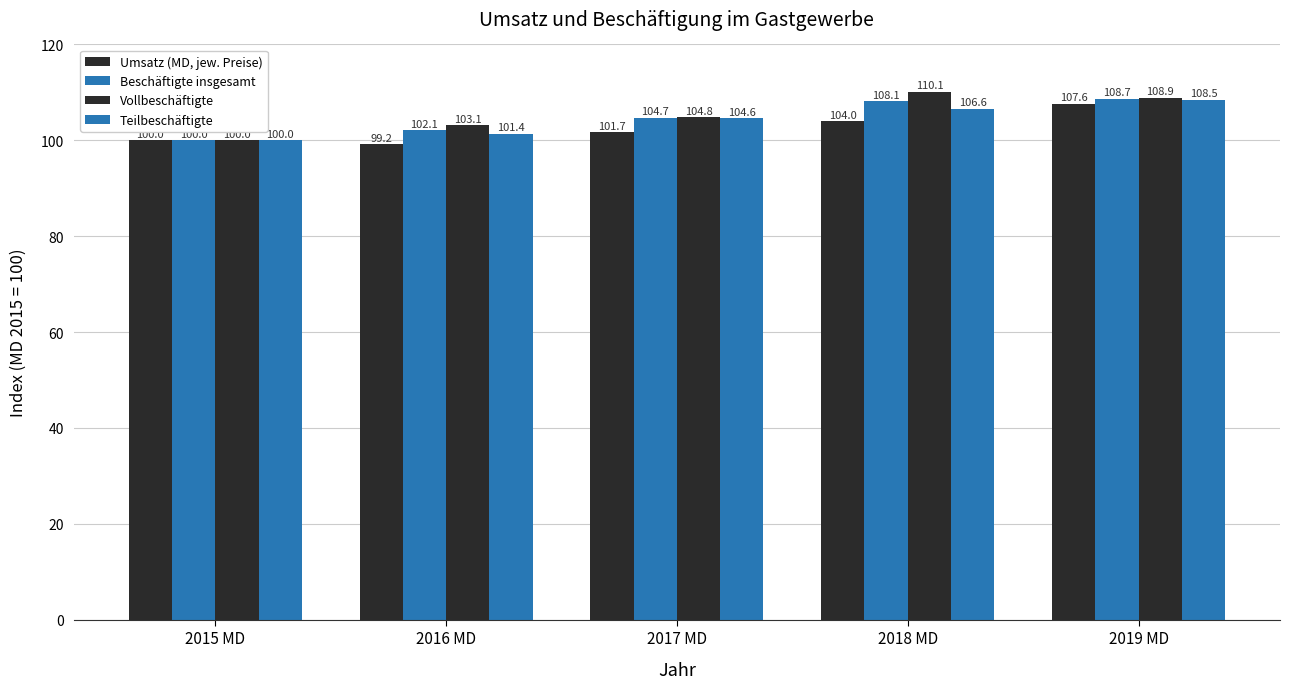

Reading left to right, what are all the values shown in this chart?

Umsatz (MD, jew. Preise): 2015 MD=100.0	2016 MD=99.2	2017 MD=101.7	2018 MD=104.0	2019 MD=107.6
Beschäftigte insgesamt: 2015 MD=100.0	2016 MD=102.1	2017 MD=104.7	2018 MD=108.1	2019 MD=108.7
Vollbeschäftigte: 2015 MD=100.0	2016 MD=103.1	2017 MD=104.8	2018 MD=110.1	2019 MD=108.9
Teilbeschäftigte: 2015 MD=100.0	2016 MD=101.4	2017 MD=104.6	2018 MD=106.6	2019 MD=108.5